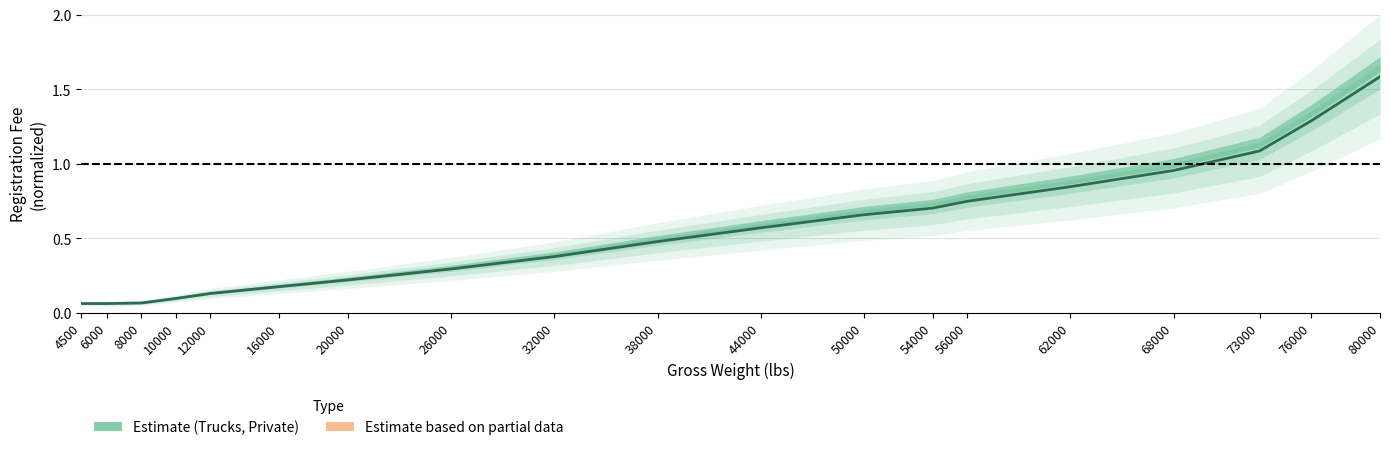

List the labels in order of value, smallest first.

4500, 6000, 8000, 10000, 12000, 16000, 20000, 26000, 32000, 38000, 44000, 50000, 54000, 56000, 62000, 68000, 73000, 76000, 80000